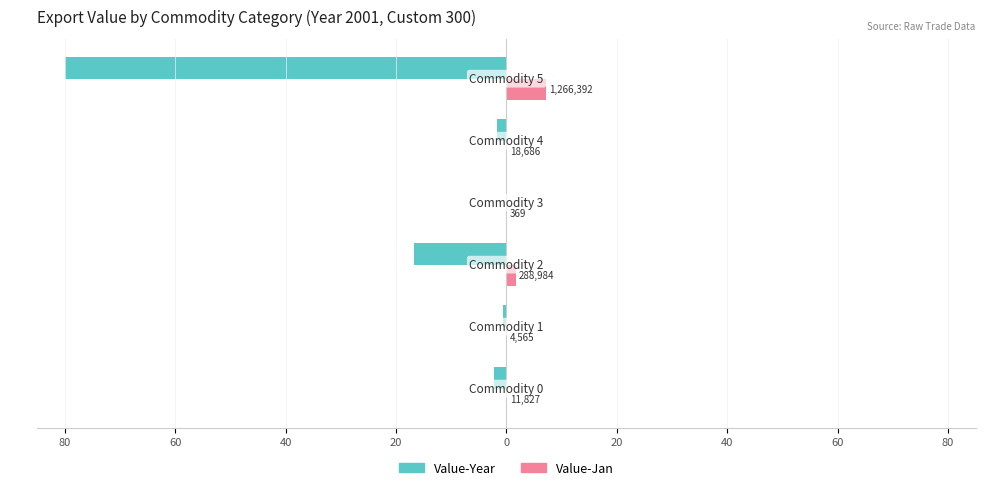

What is the lowest value of the Value-Year series?

-80.0